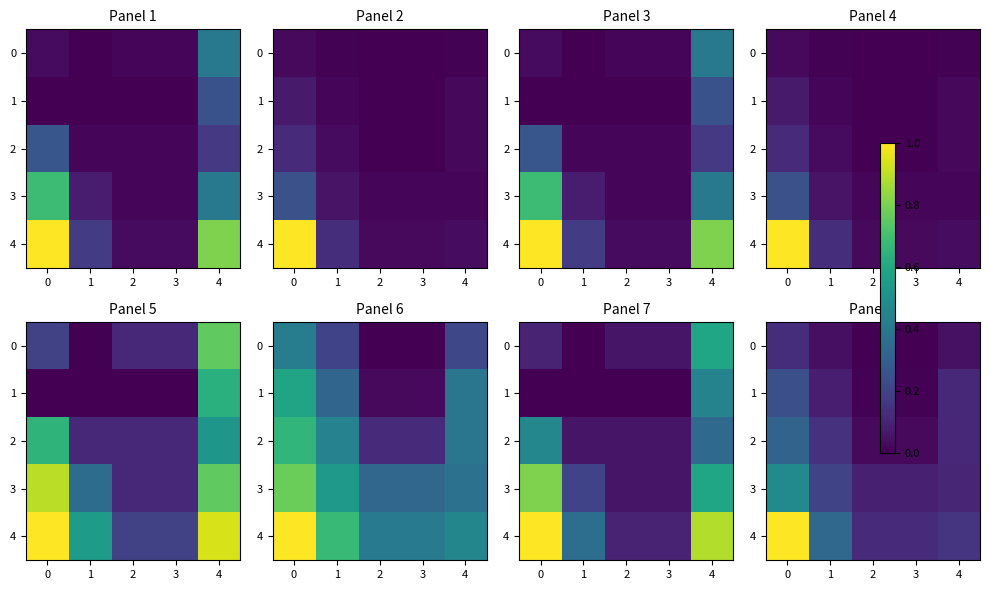

What is the sum of all 1 values?

0.5